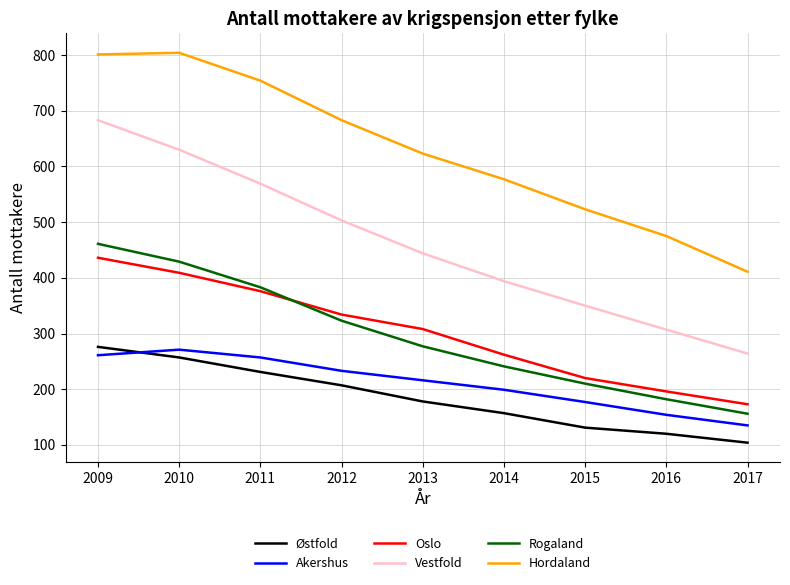

Which category has the lowest value in the Vestfold series?

2017